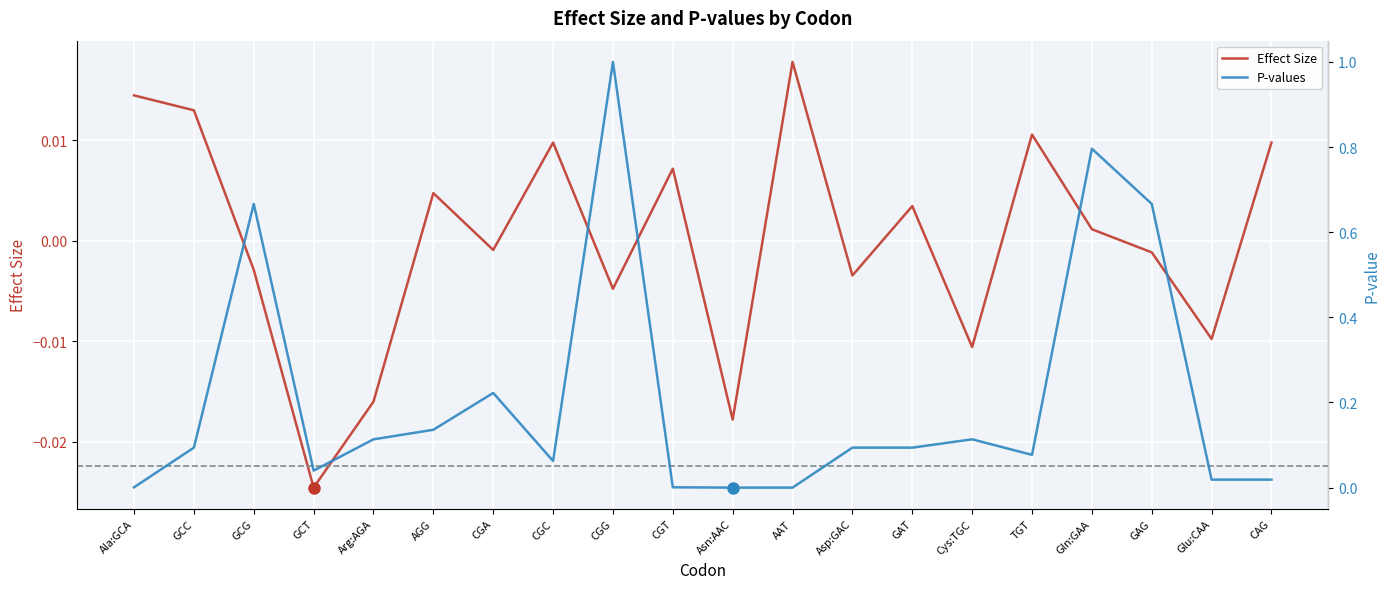

What is the total value across all series at CGC?

0.1